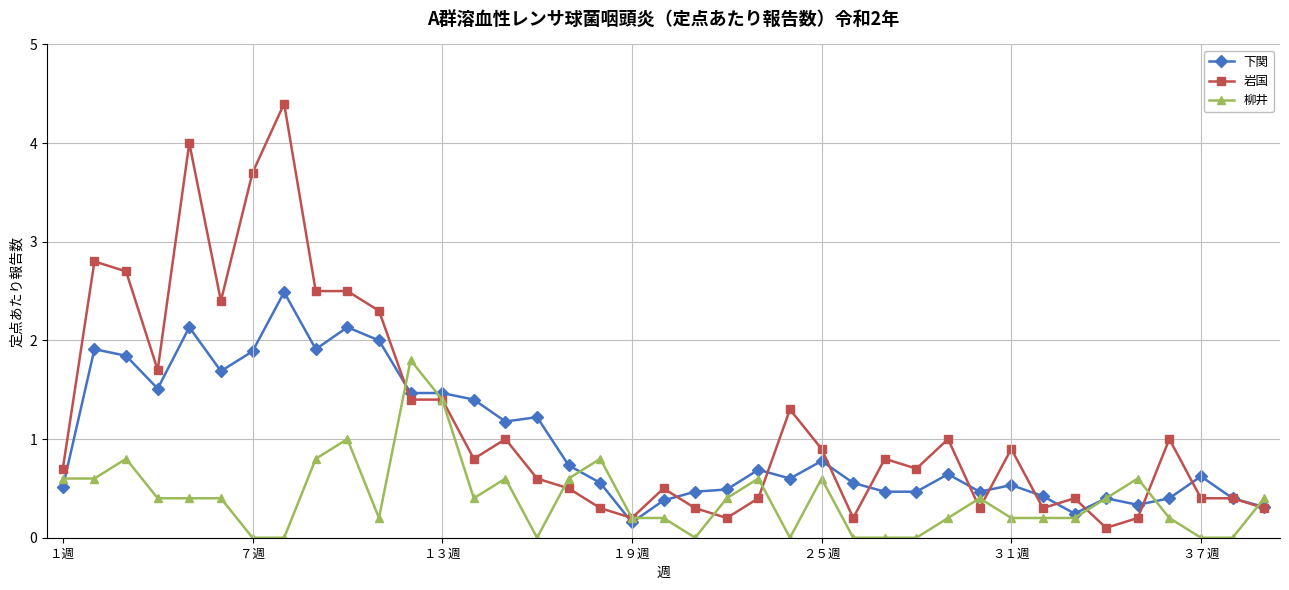

List the series in order of their peak value, highest first.

岩国, 下関, 柳井